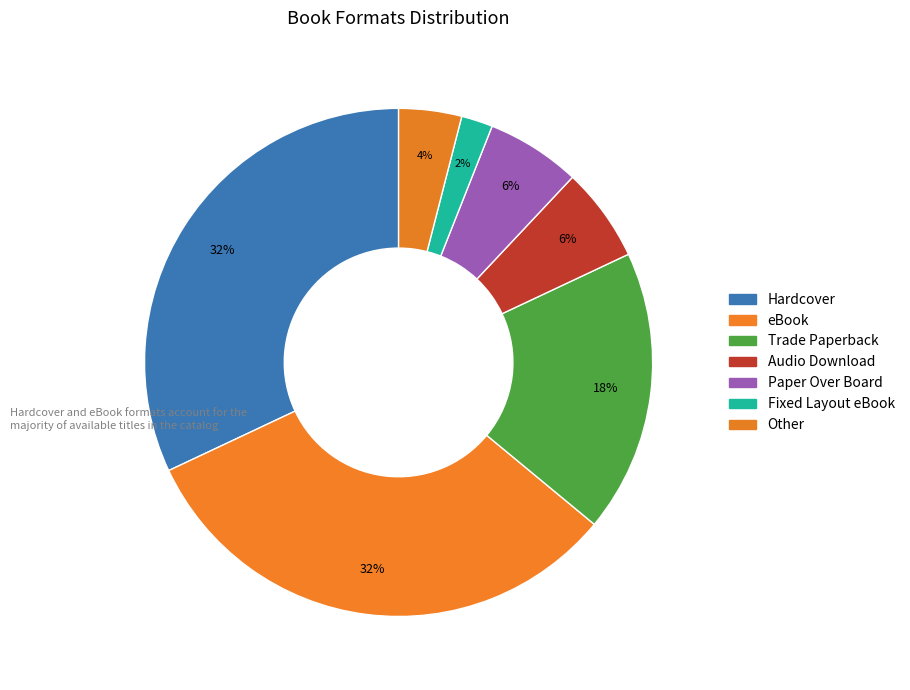

To the nearest percent, what is the average slice percentage?

14%